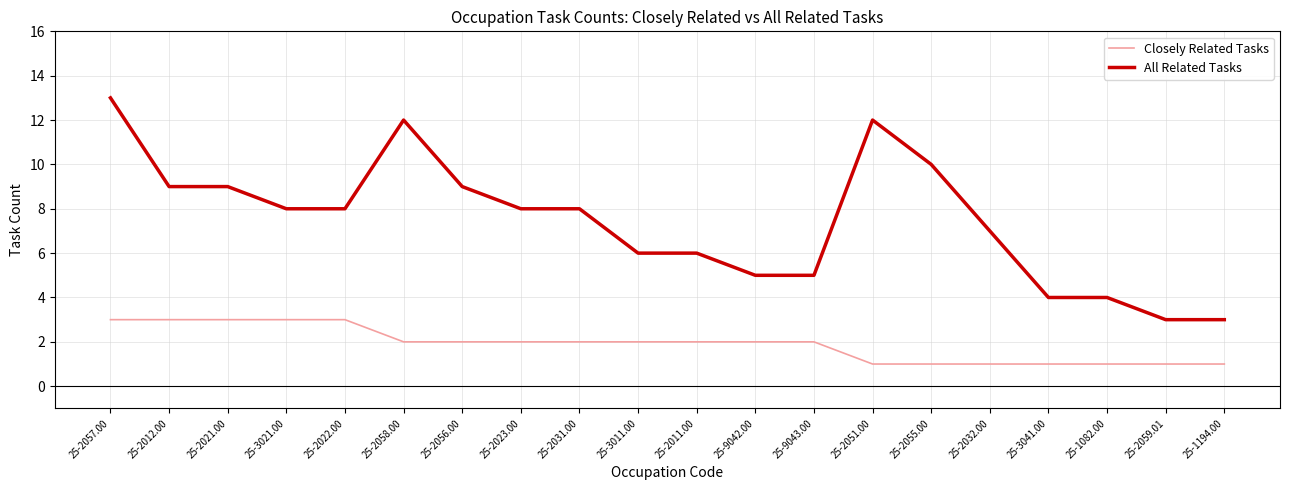

True or false: Closely Related Tasks and All Related Tasks cross at least once.

False